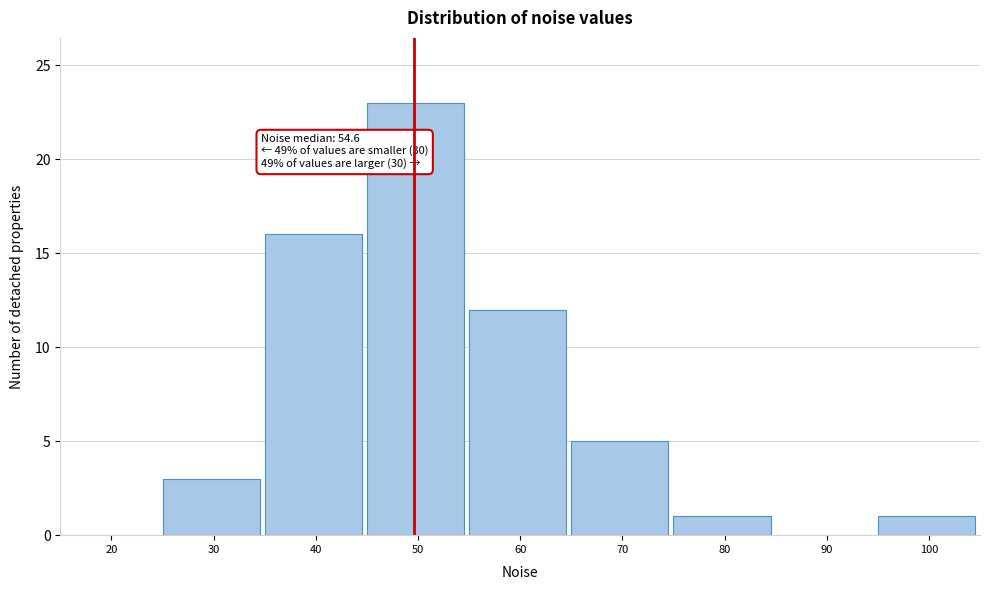

Reading right to left, what are all the values shown in this chart?

100=1	90=0	80=1	70=5	60=12	50=23	40=16	30=3	20=0